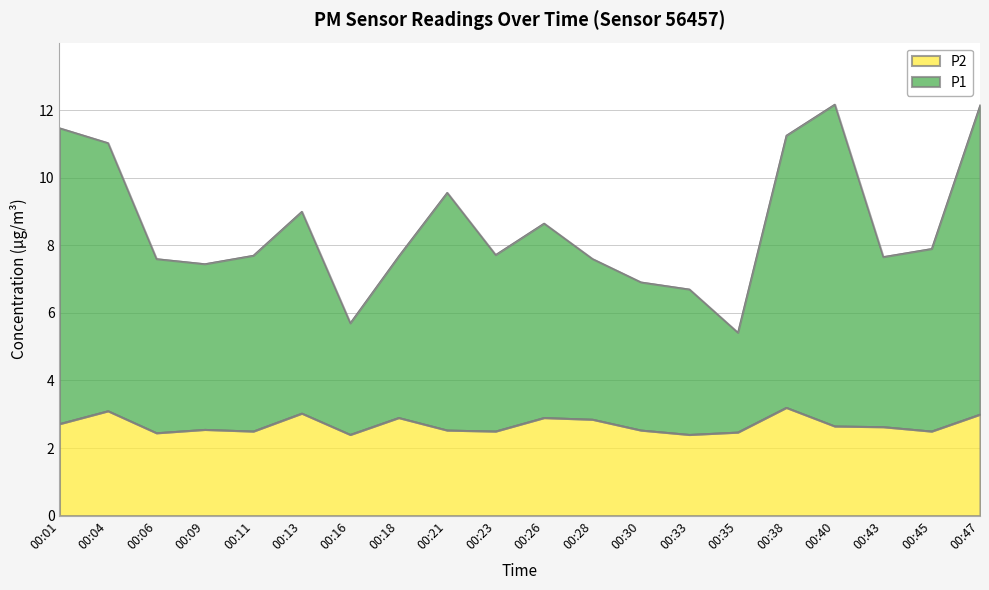

Is it true that P2 equals 1.1 at 00:43?

False